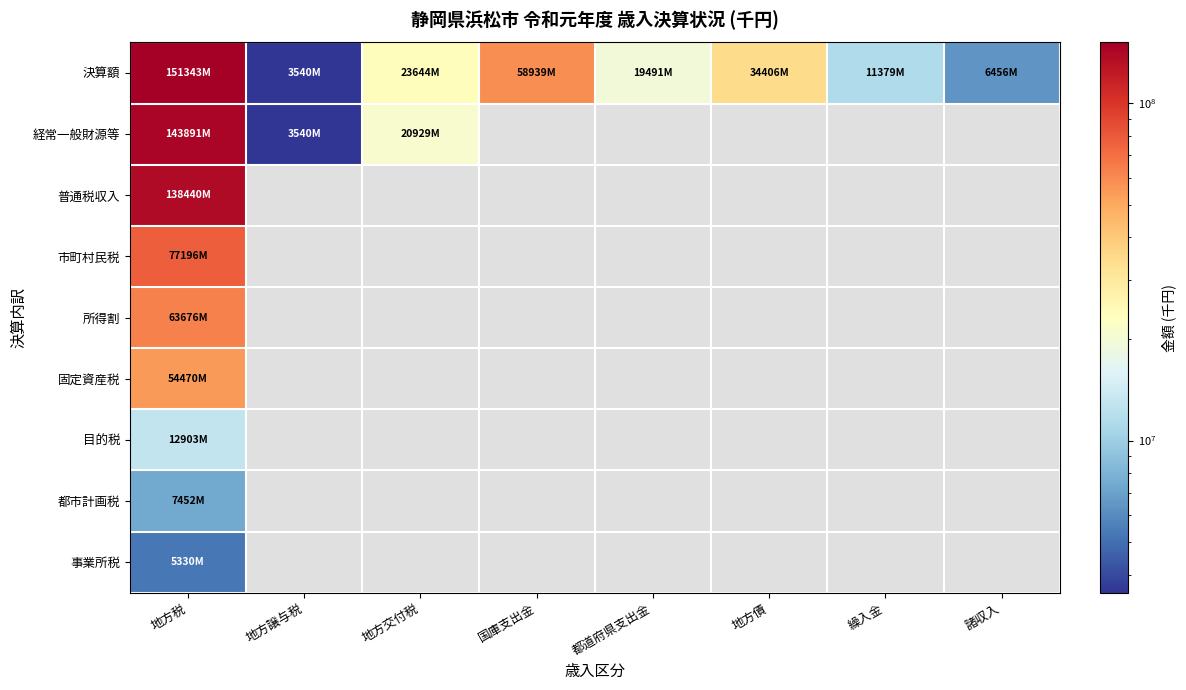

What is the maximum value for 市町村民税?

77195529.0